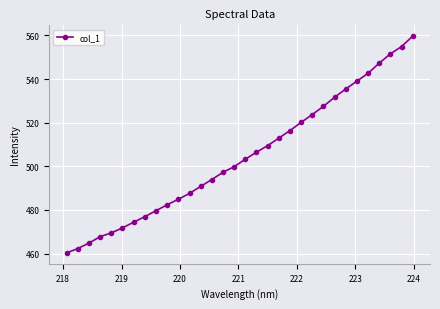

What is the maximum value shown in the chart?

559.7